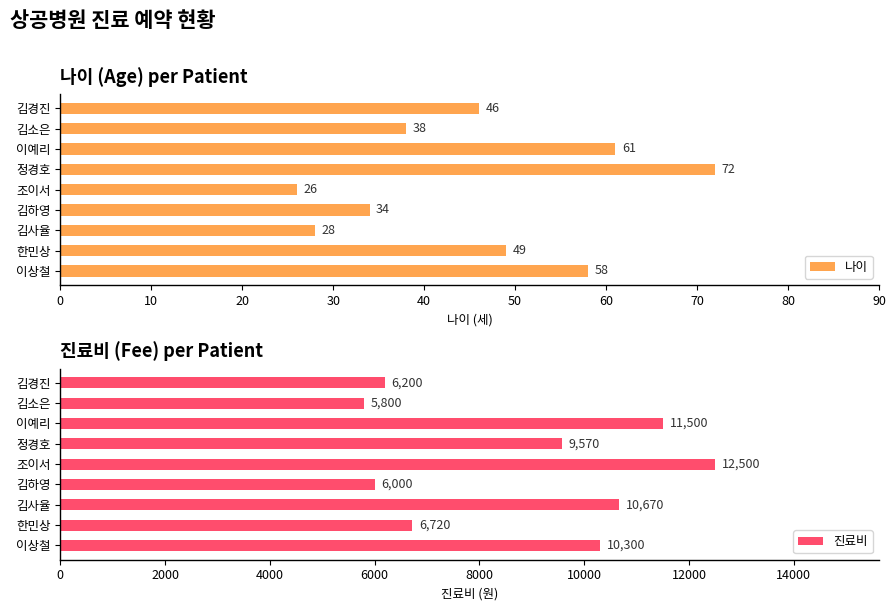

What is the difference between the maximum and minimum values in the 나이 series?

46